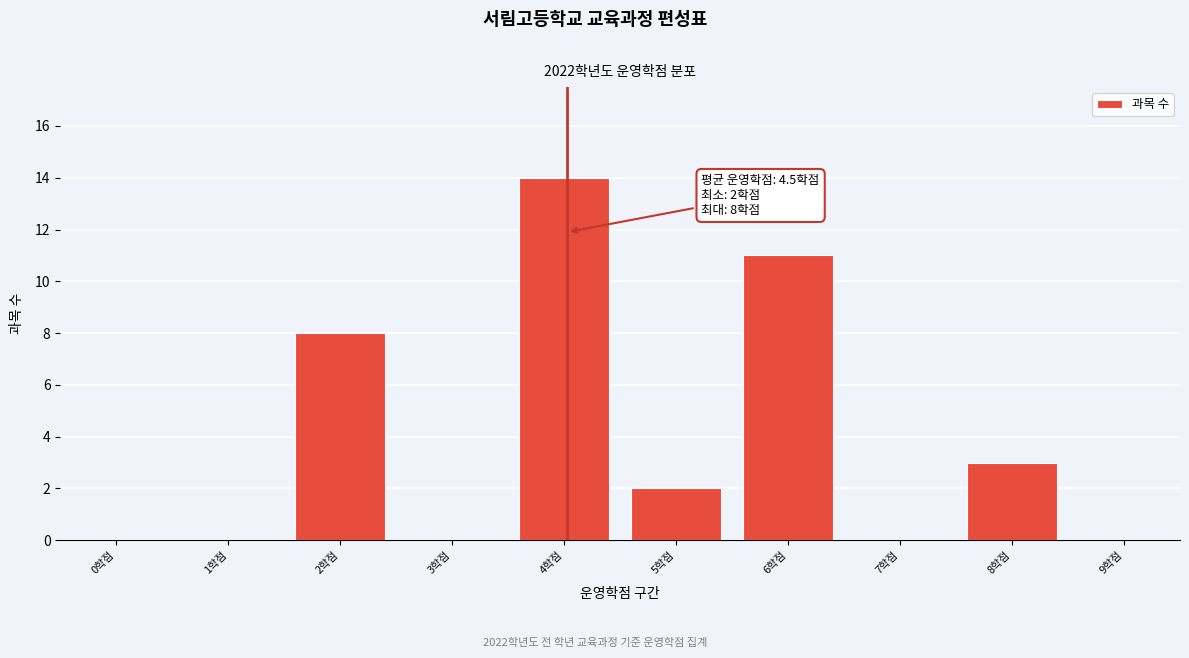

Reading left to right, what are all the values shown in this chart?

0학점=0	1학점=0	2학점=8	3학점=0	4학점=14	5학점=2	6학점=11	7학점=0	8학점=3	9학점=0